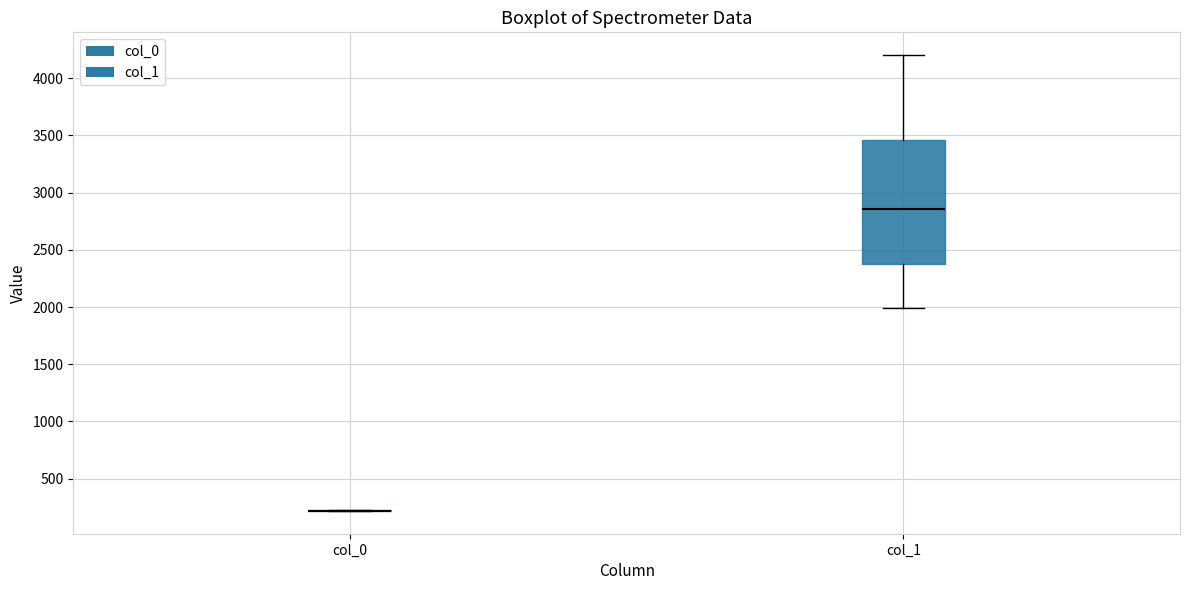

Reading left to right, transcribe this box plot: for each box, give where its median line is, the range the box spans, and where its two whiskers end, as read against the y-axis. The values are not printed on the chart, so give them approximately, as read against the axis.

col_0: box collapsed to a line at 200, whiskers 200 to 200
col_1: median 2850, box 2350 to 3450, whiskers 2000 to 4200